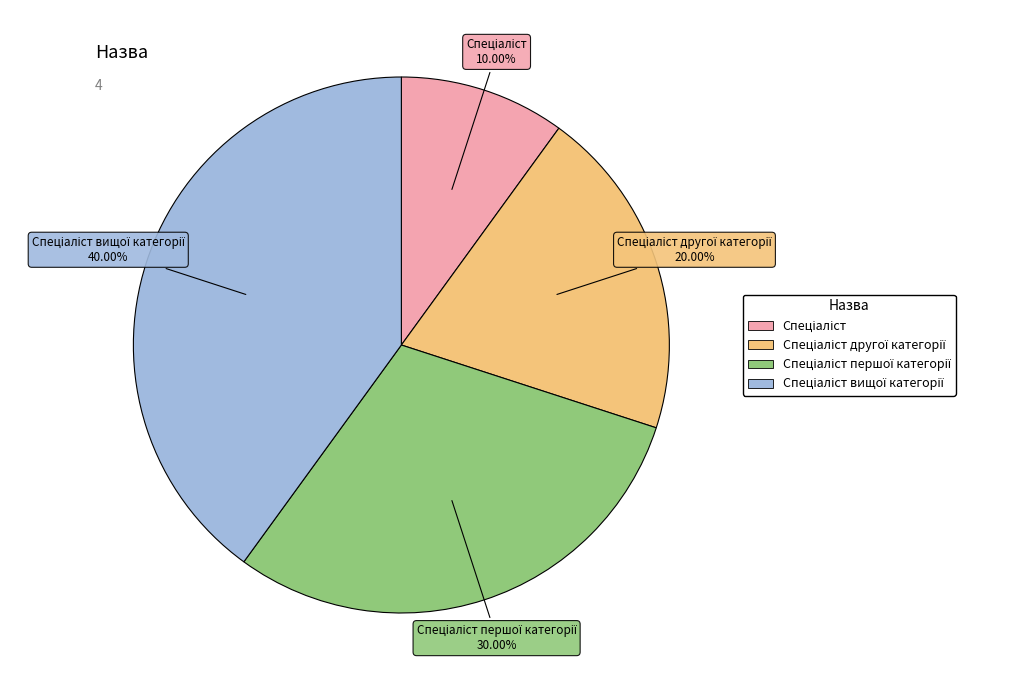

Does any single category account for the majority?

No